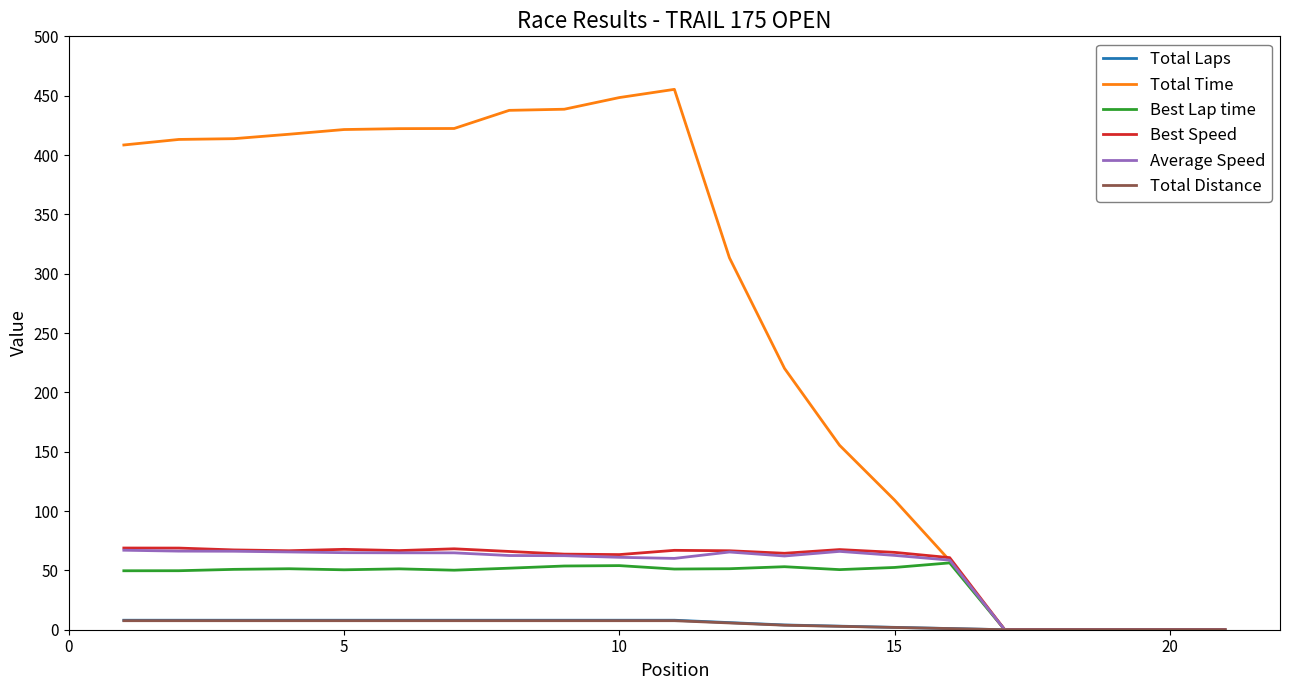

Which series has the largest total across all categories?

Total Time